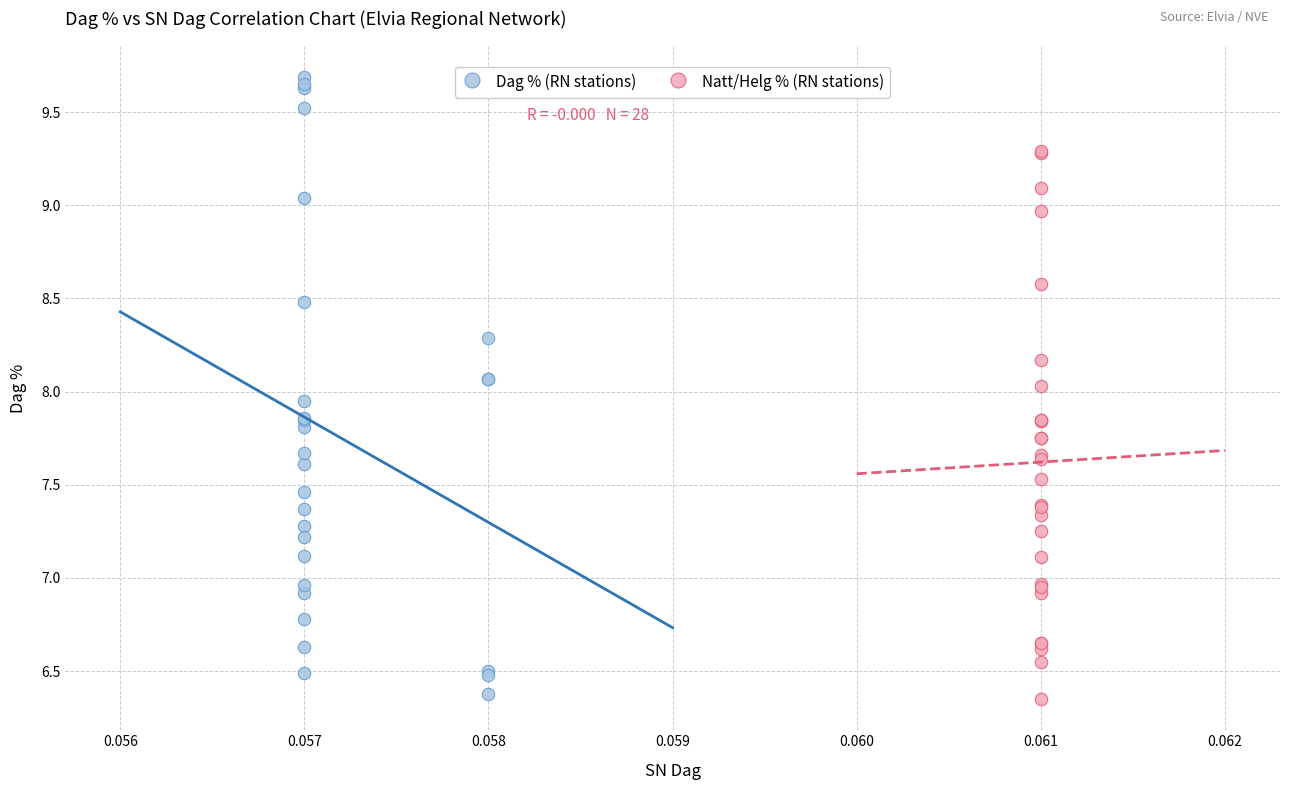

Which series has the largest Y range (max minus min)?

Dag % (RN stations)